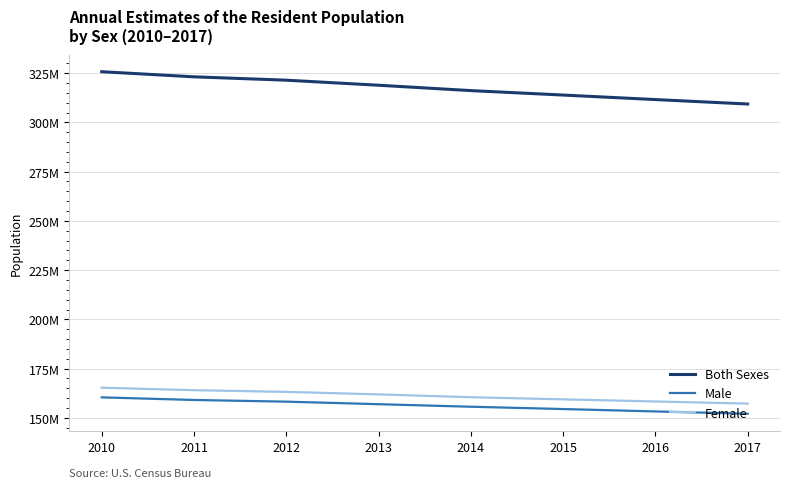

What are all the series names shown in the legend?

Both Sexes, Male, Female